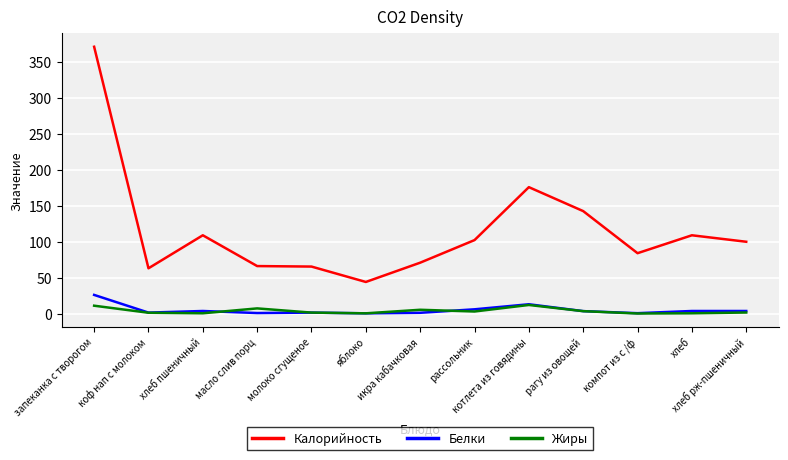

What is the greatest value displayed?

371.0